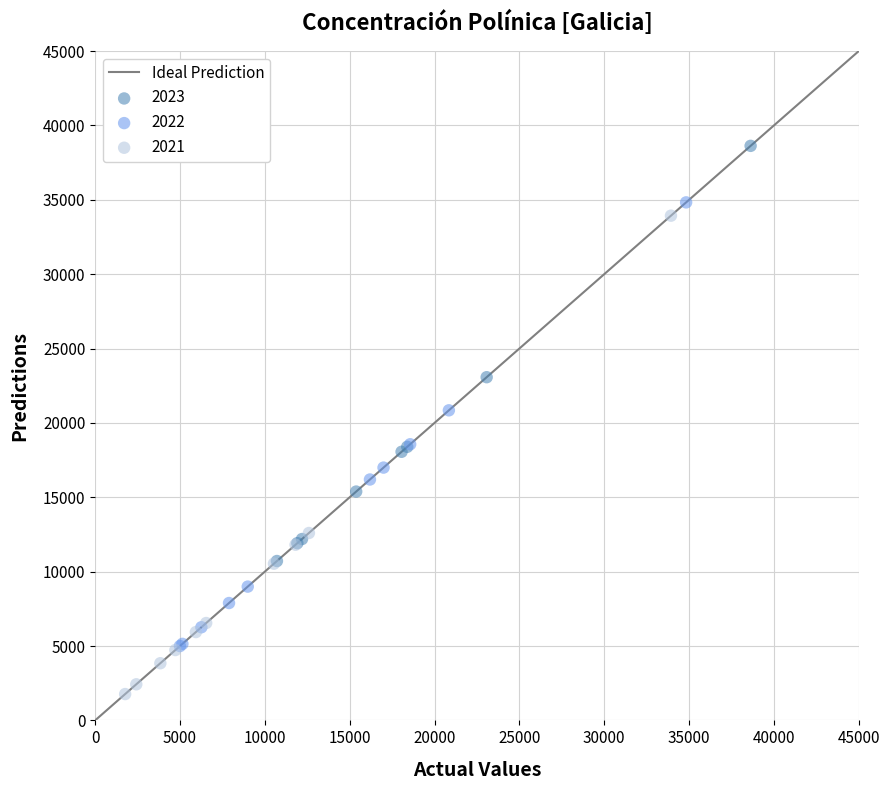

Which series contains the lowest Y value?

2021